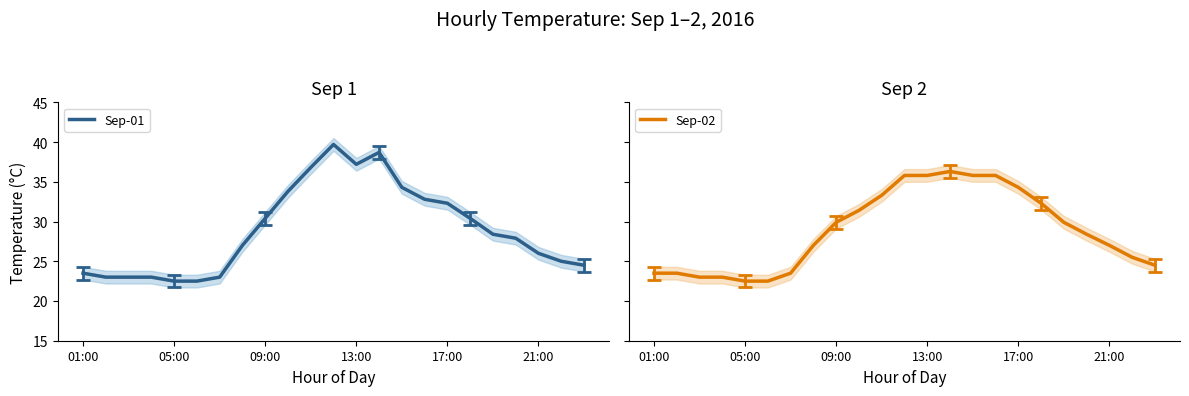

What is the maximum value for Sep-01?

39.7